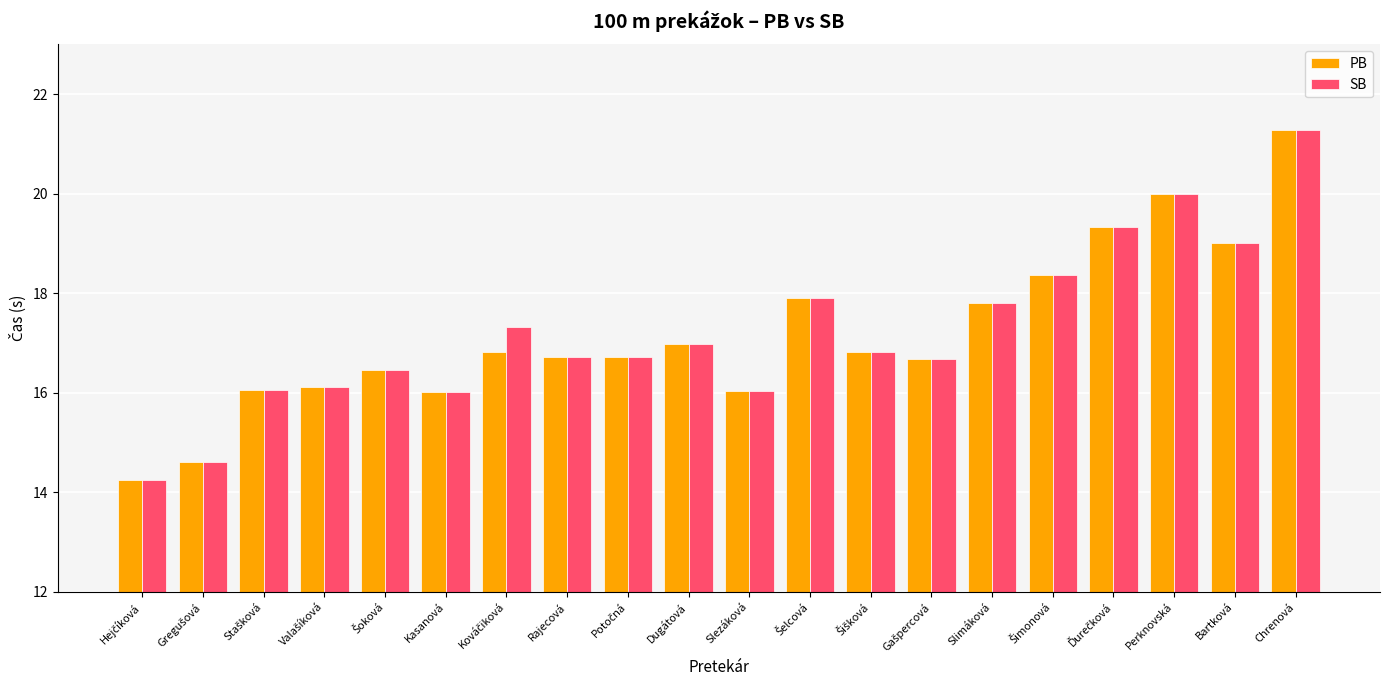

How many data points does each series have?

20